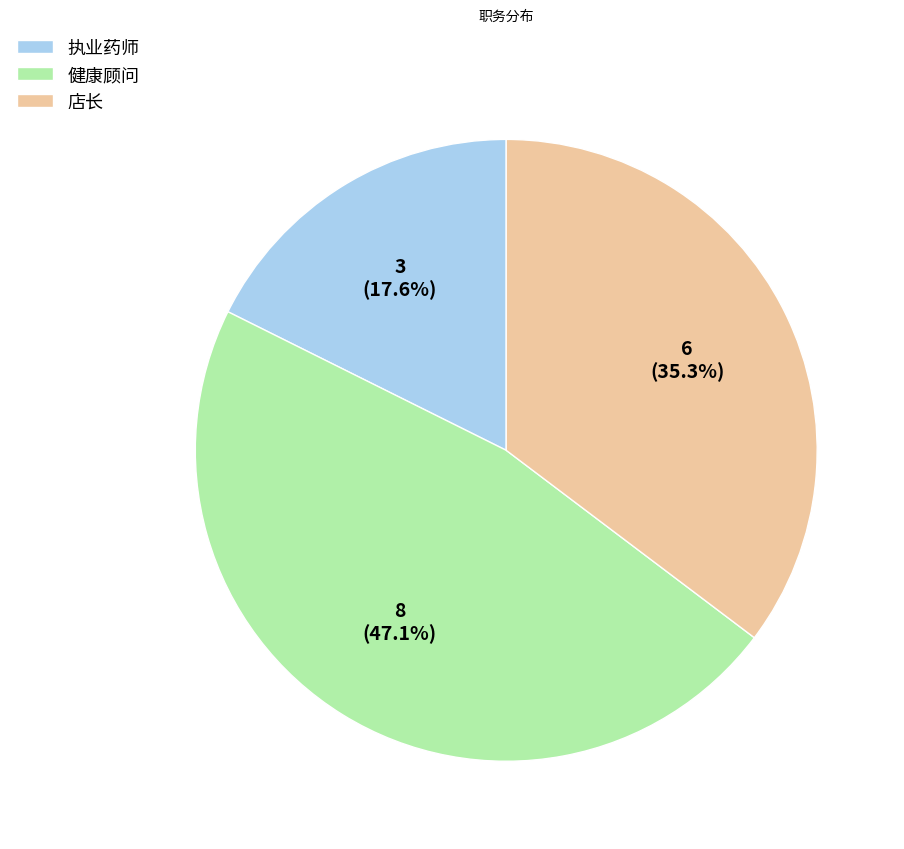

To the nearest percent, what is the difference between the 店长 and 健康顾问 slice percentages?

12%